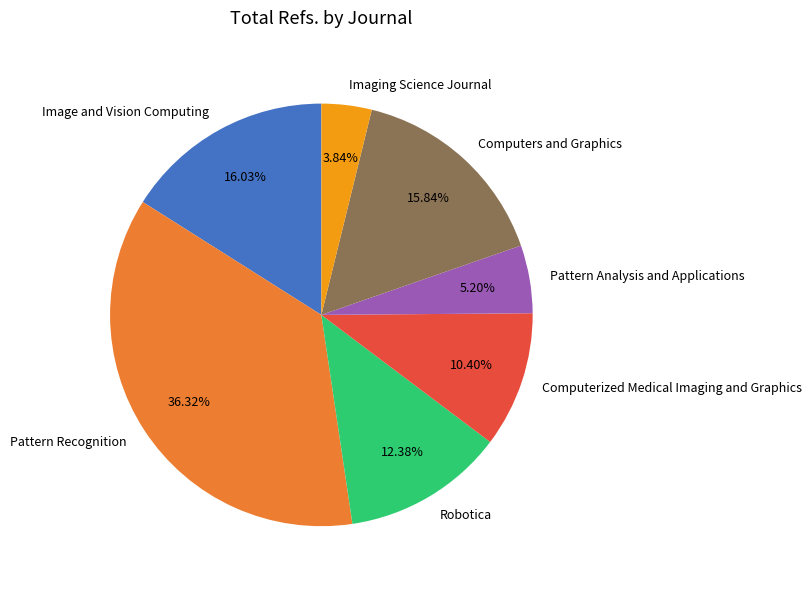

Is it true that Computers and Graphics is 16% of the pie?

True